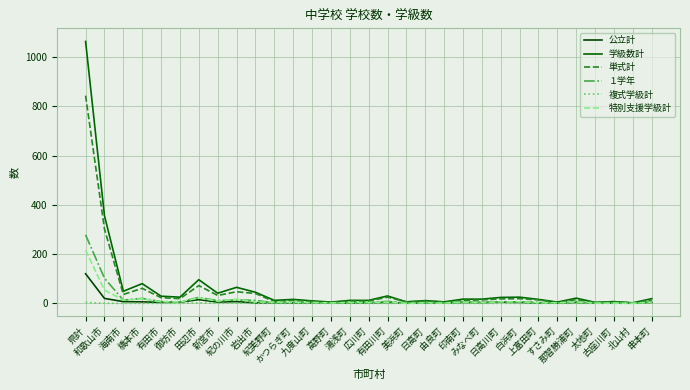

What is the highest value of the １学年 series?

278